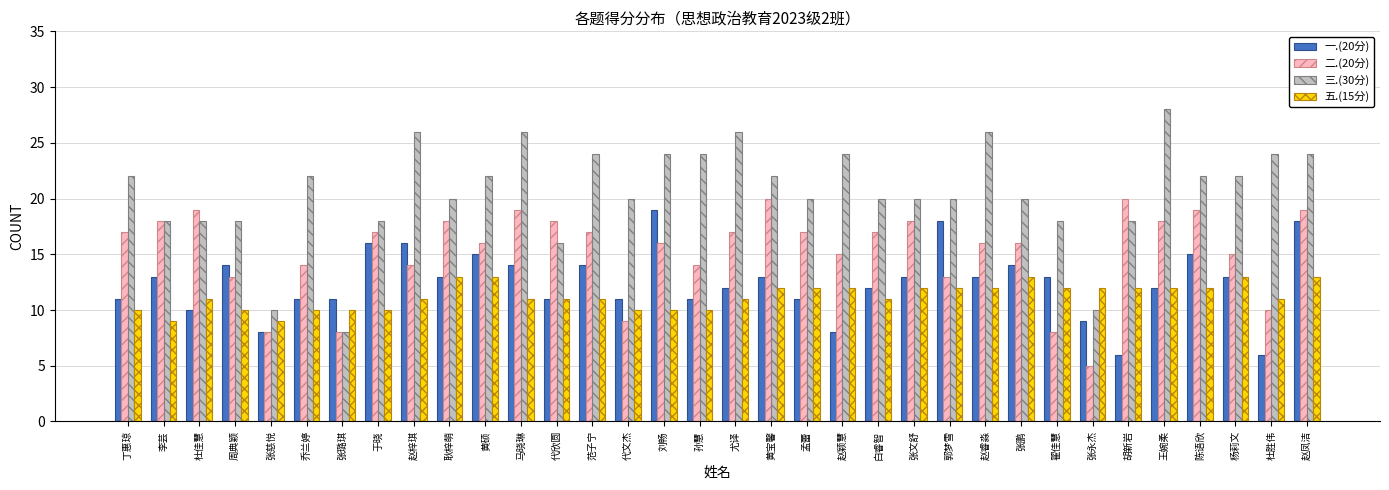

What are all the series names shown in the legend?

一.(20分), 二.(20分), 三.(30分), 五.(15分)